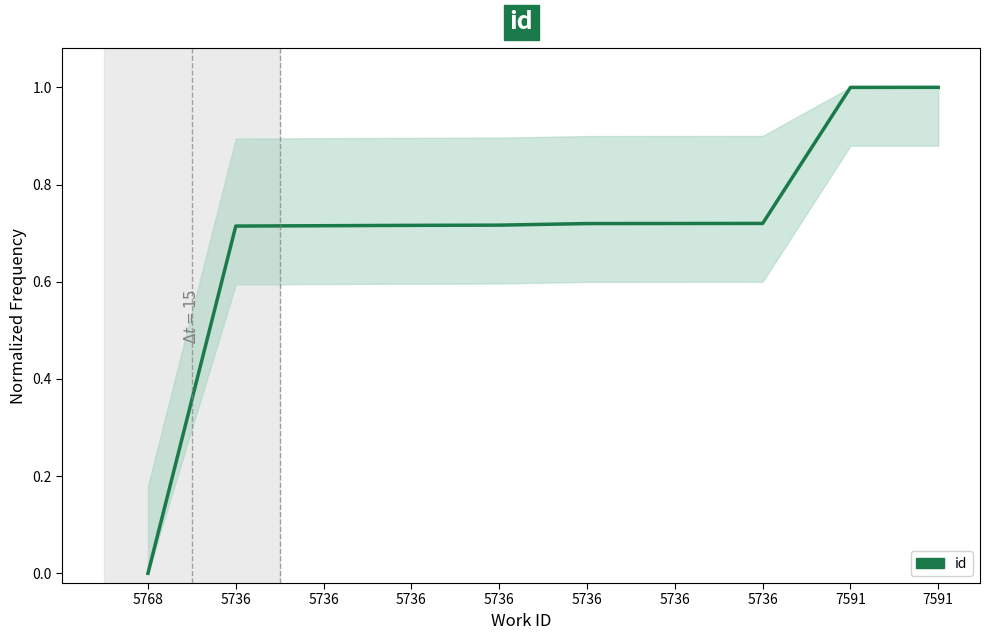

How many lines are shown in the chart?

1